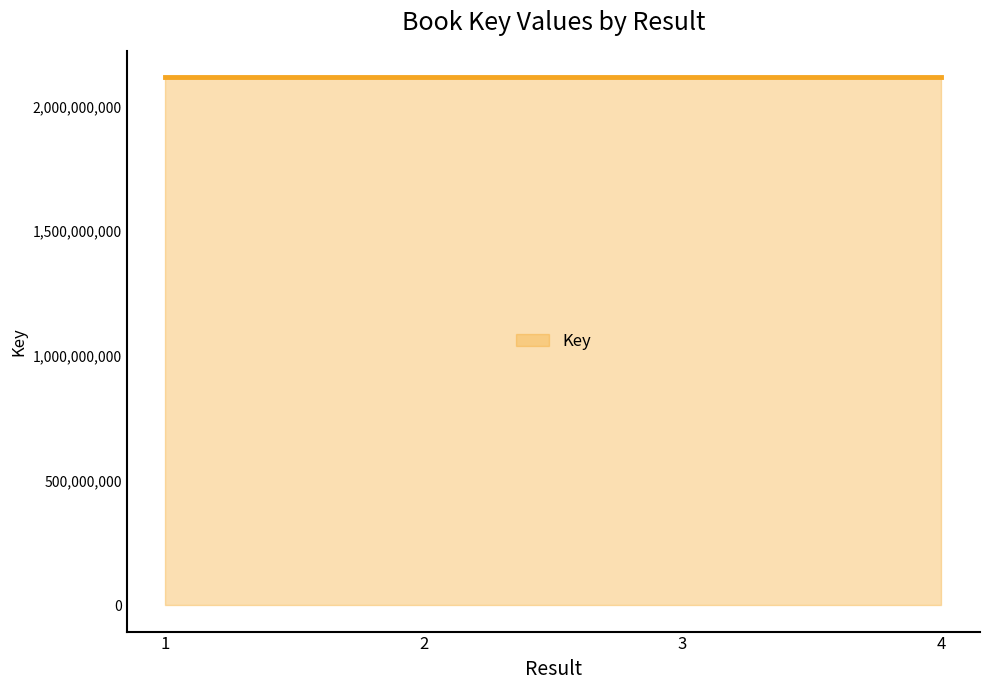

What is the maximum value shown in the chart?

2117878807.6